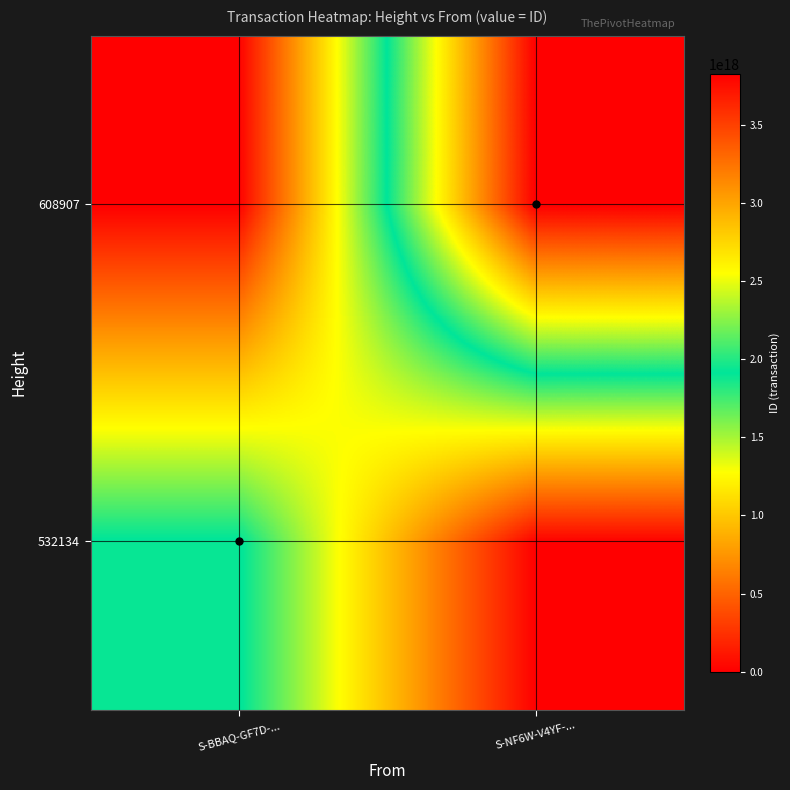

What is the difference between the highest and lowest values at S-NF6W-V4YF-...?

3829000001093026816